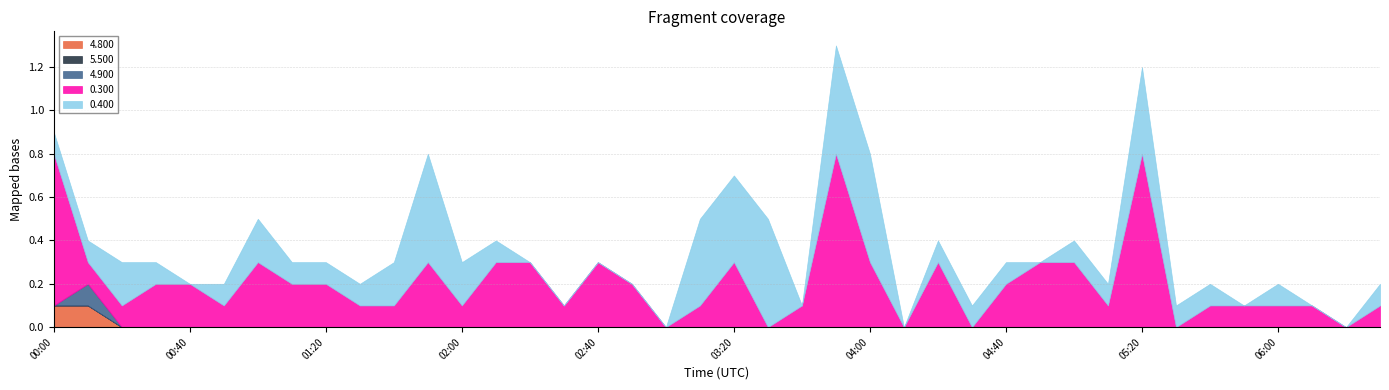

What are all the series names shown in the legend?

4.800, 5.500, 4.900, 0.300, 0.400